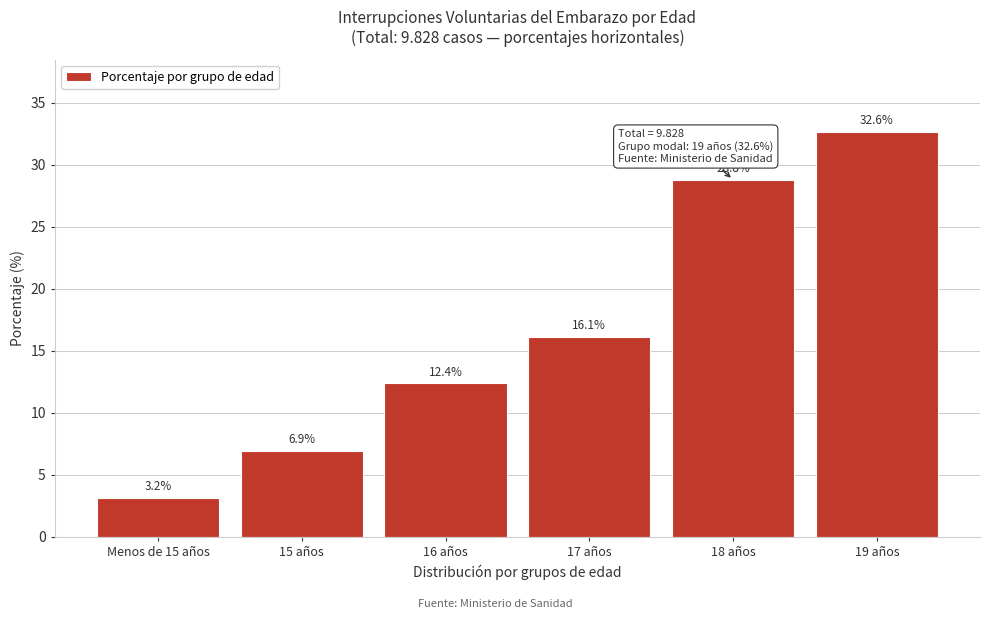

Reading right to left, transcribe all the data shown in this chart.

32.6	28.8	16.1	12.4	6.9	3.2